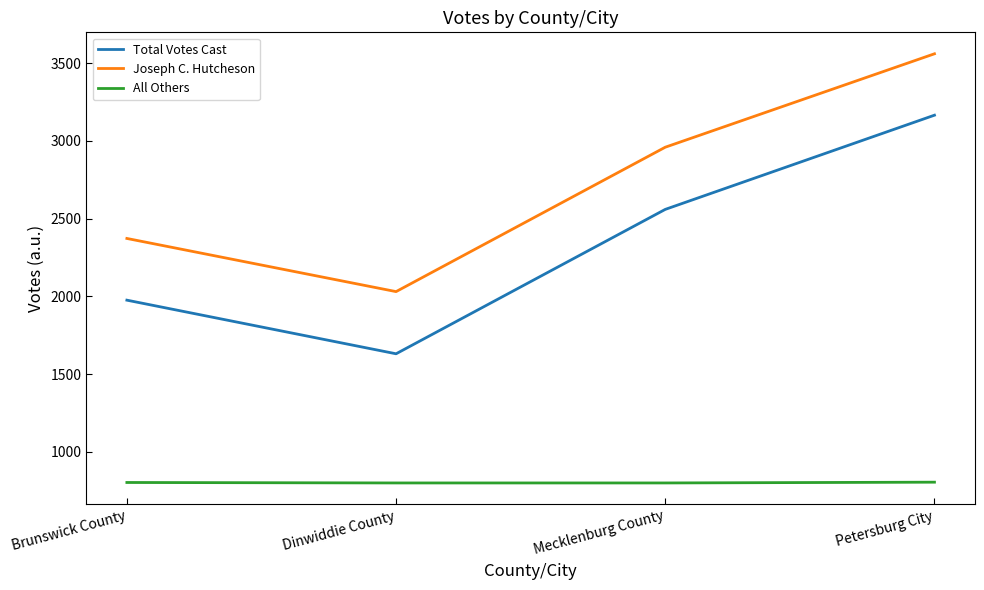

The value of Joseph C. Hutcheson at Dinwiddie County is 2031. True or false?

True